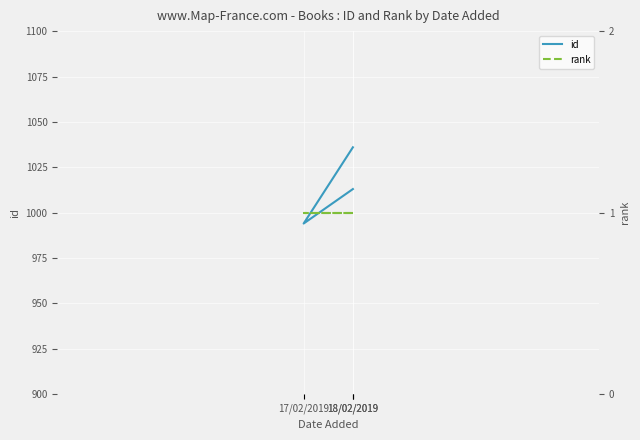

How many data points in id are above 1013?

1